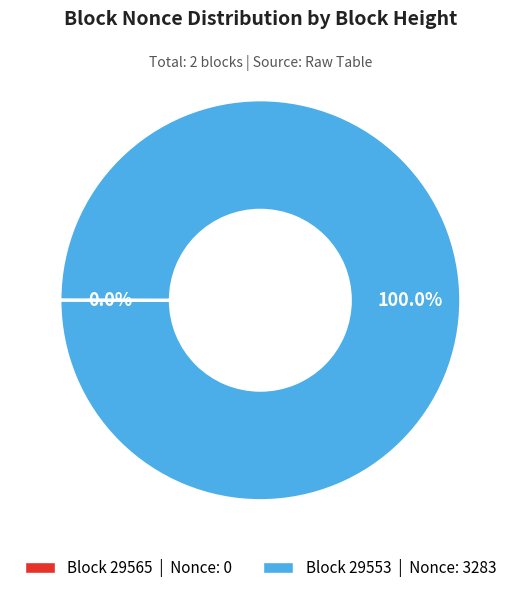

Is there a majority slice in this chart?

Yes